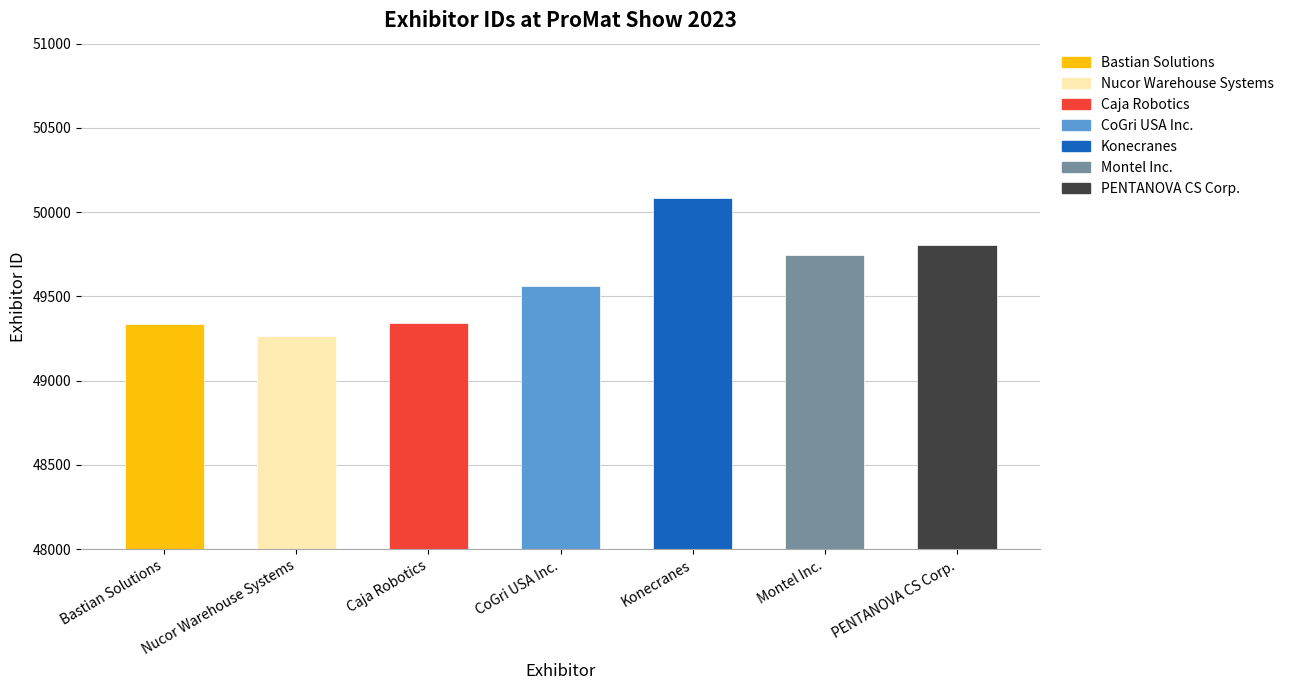

The chart shows a value of 49266 at Nucor Warehouse Systems. True or false?

True